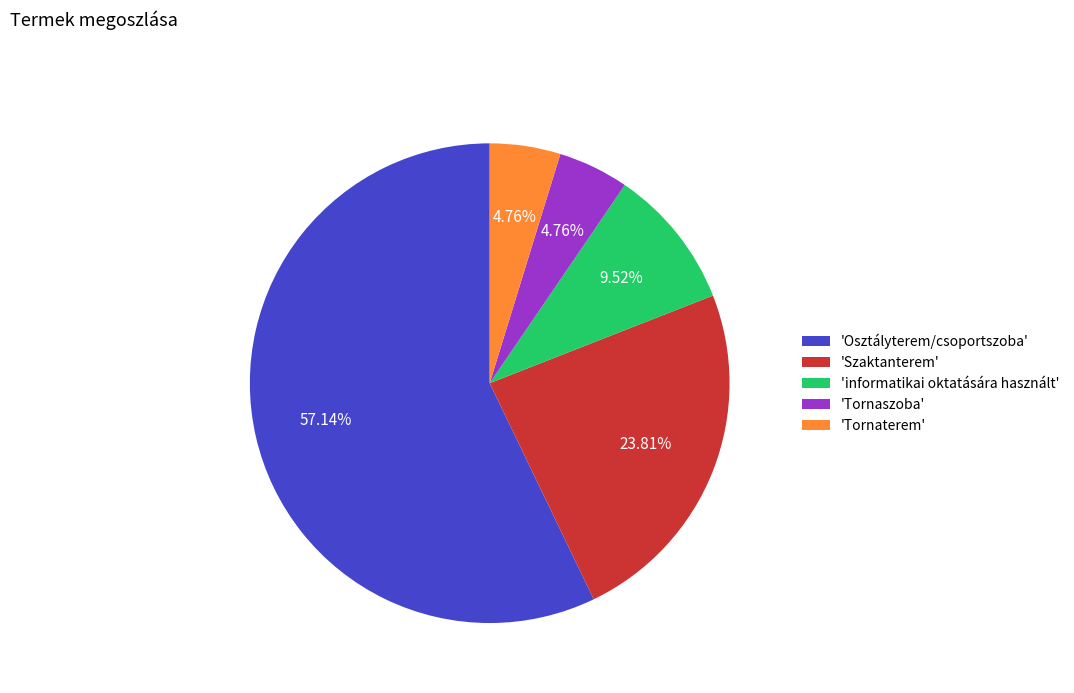

Which slice is the largest?

'Osztályterem/csoportszoba'